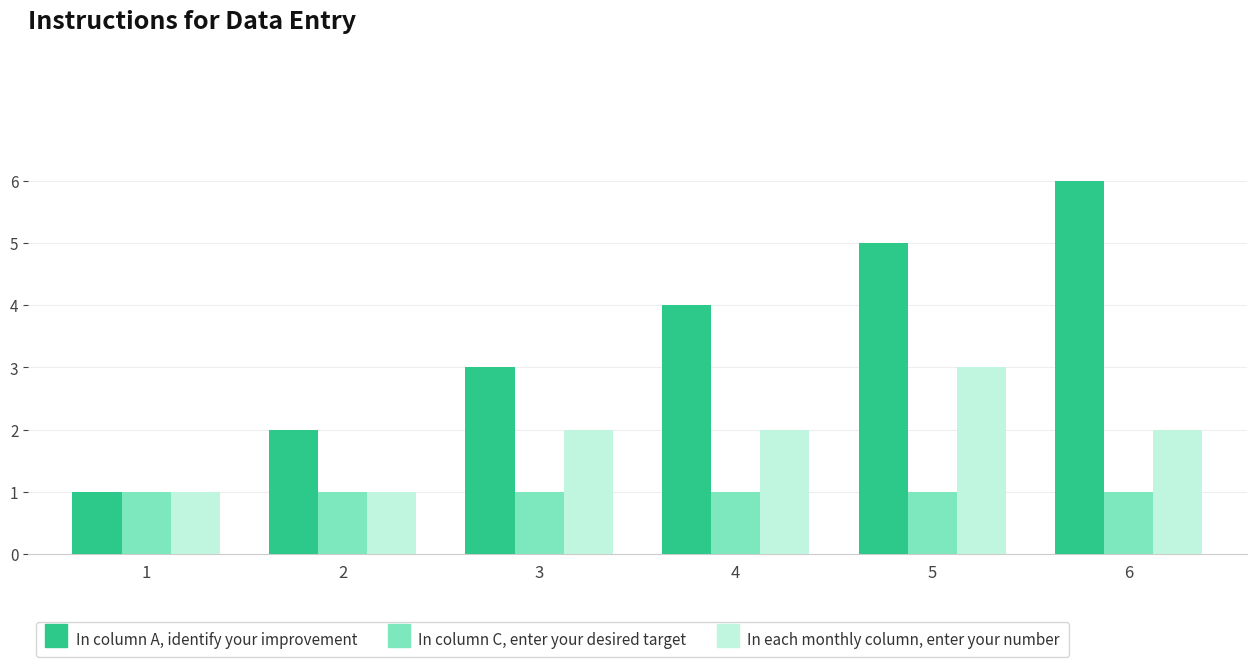

Reading right to left, what are all the values shown in this chart?

In column A, identify your improvement: 6=6	5=5	4=4	3=3	2=2	1=1
In column C, enter your desired target: 6=1	5=1	4=1	3=1	2=1	1=1
In each monthly column, enter your number: 6=2	5=3	4=2	3=2	2=1	1=1